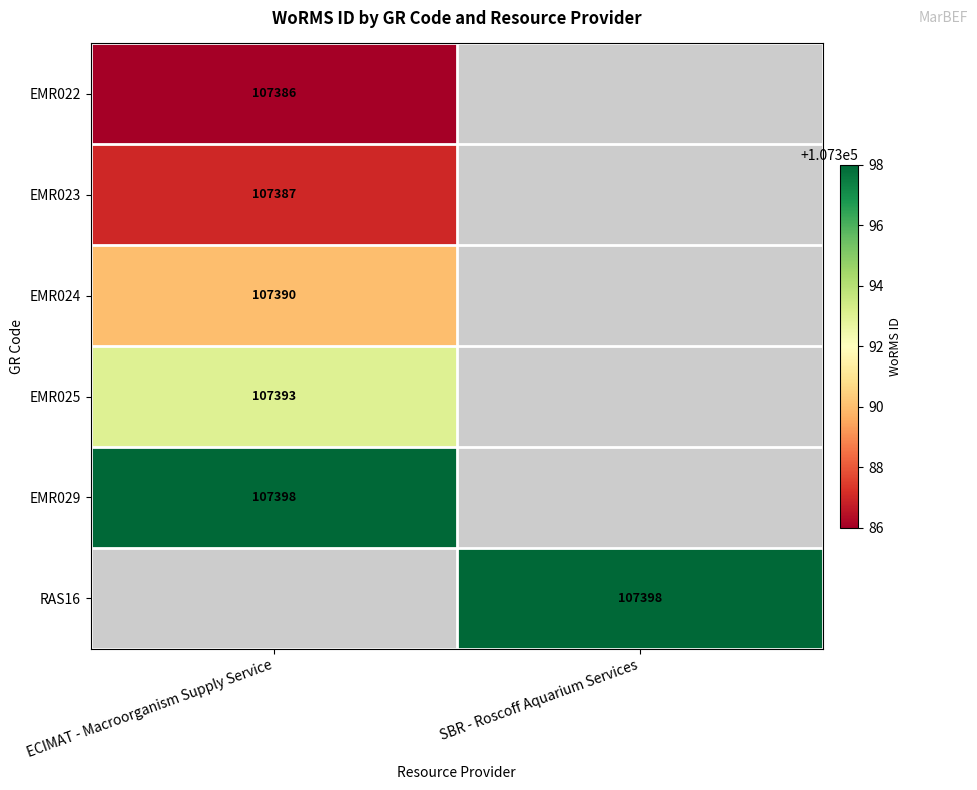

Is the value of RAS16 at SBR - Roscoff Aquarium Services greater than the value of EMR023 at ECIMAT - Macroorganism Supply Service?

Yes